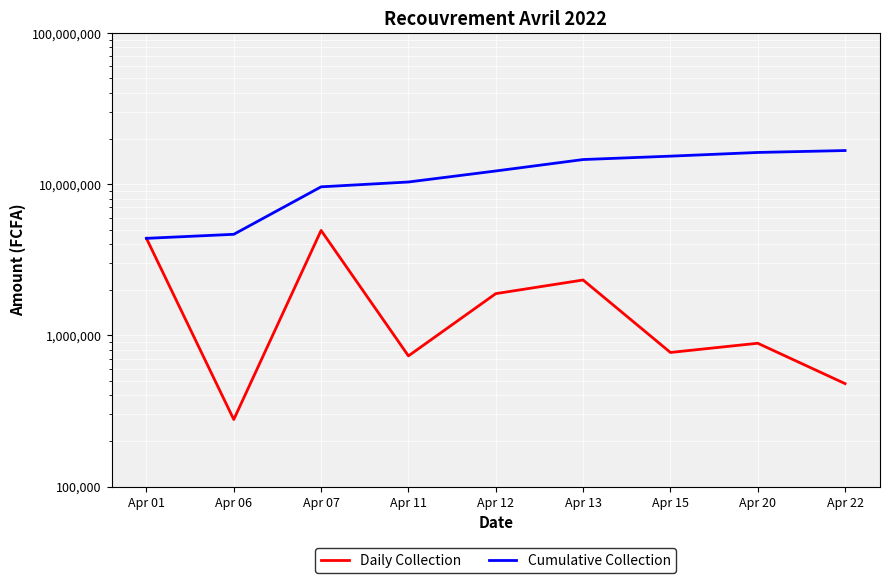

Reading left to right, extract all data points from this chart.

Daily Collection: Apr 01=4375274	Apr 06=277330	Apr 07=4935383	Apr 11=730620	Apr 12=1885270	Apr 13=2320533	Apr 15=769821	Apr 20=885708	Apr 22=478973
Cumulative Collection: Apr 01=4375274	Apr 06=4652604	Apr 07=9587987	Apr 11=10318607	Apr 12=12203877	Apr 13=14524410	Apr 15=15294231	Apr 20=16179939	Apr 22=16658912